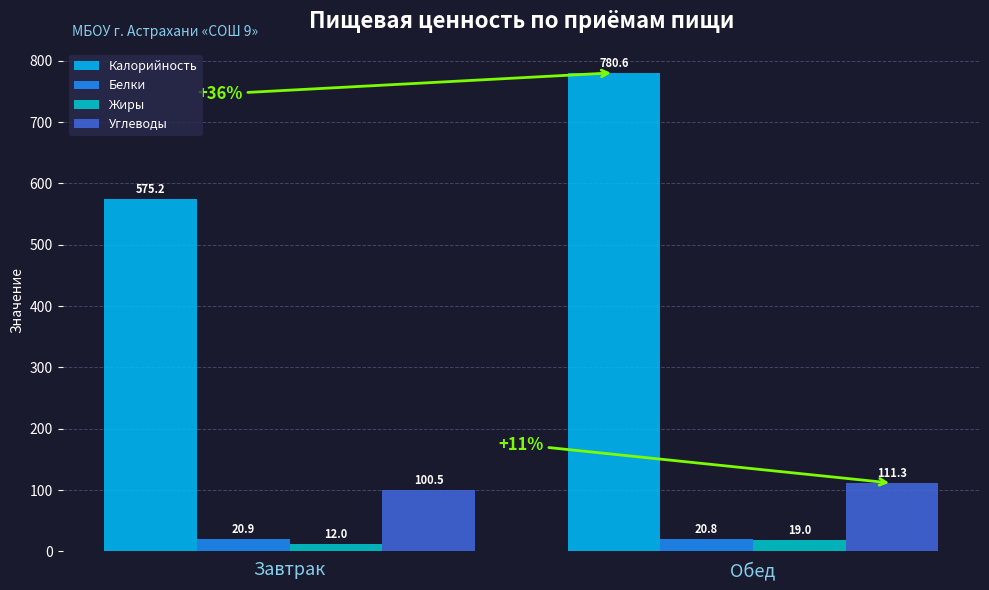

What is the sum of all Калорийность values?

1355.8